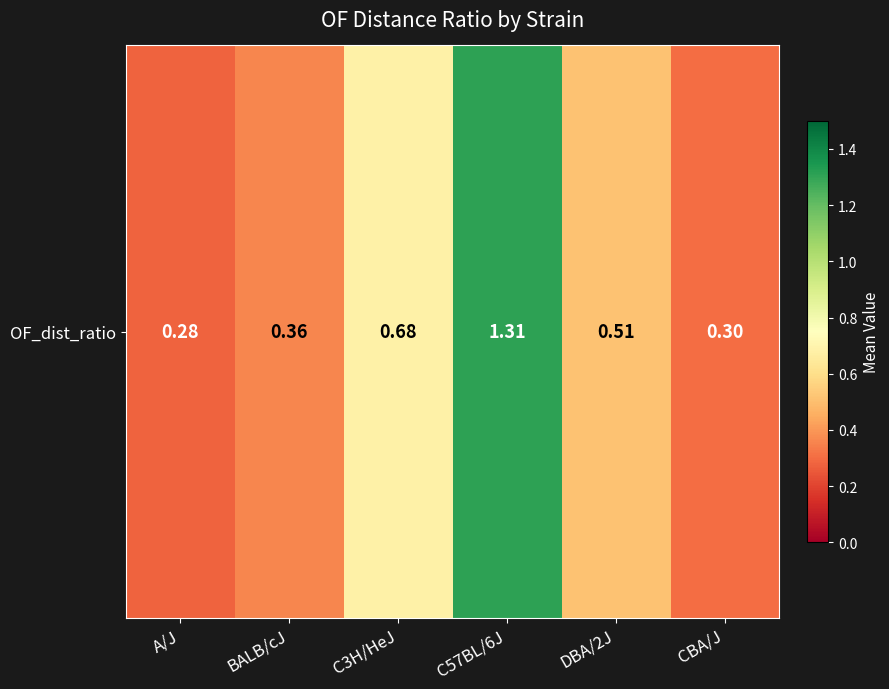

True or false: the data shows 0.1 at BALB/cJ.

False